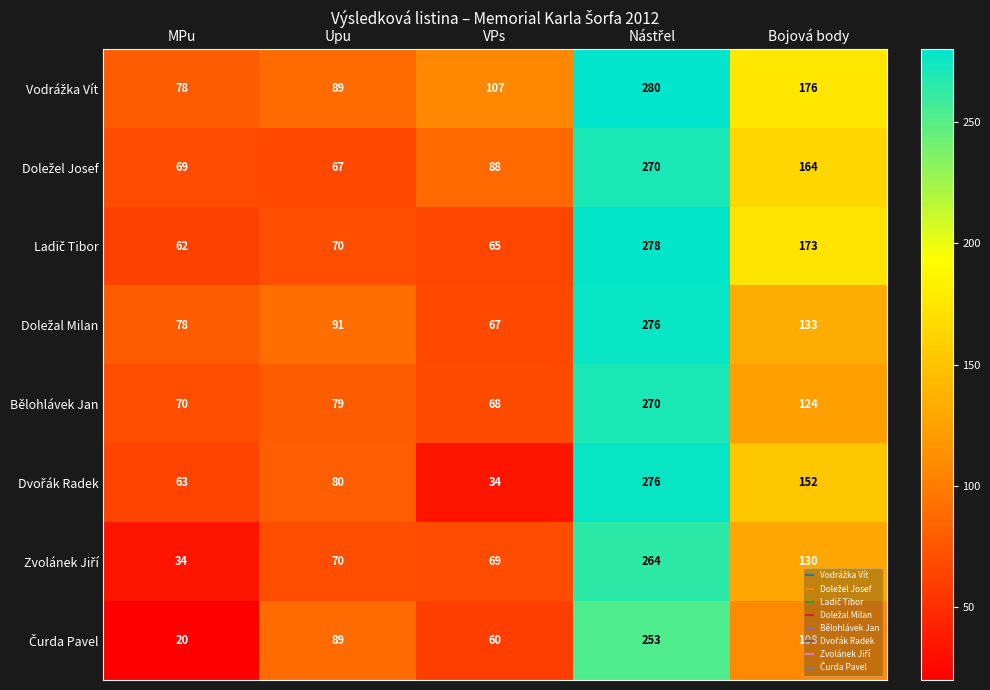

Which label corresponds to the smallest value in the chart?

MPu